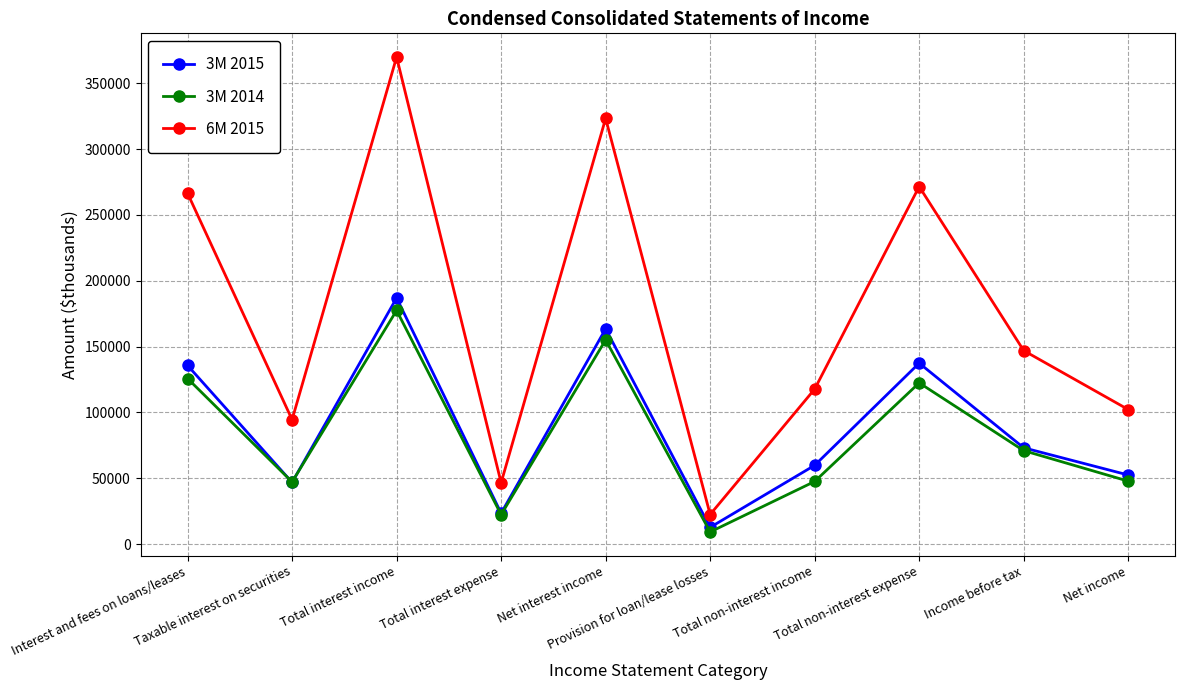

Rank the series by their maximum value, from lowest to highest.

3M 2014, 3M 2015, 6M 2015